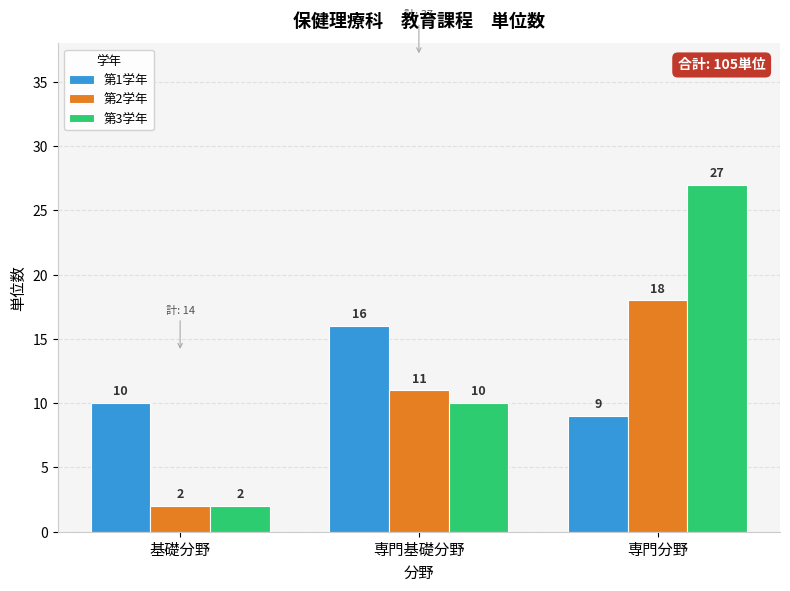

What is the sum of the 第2学年 values at 基礎分野 and 専門基礎分野?

13